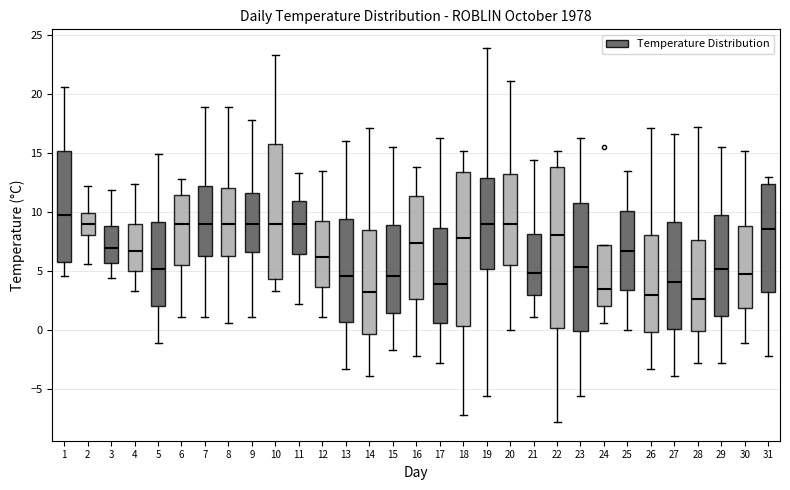

Reading left to right, read every box against the y-axis: the position of its median line, the range the box covers, and the ends of its whiskers. The values are not printed on the chart, so give them approximately, as read against the axis.

1: median 10.0, box 5.5 to 15.0, whiskers 4.5 to 20.5
2: median 9.0, box 8.0 to 10.0, whiskers 5.5 to 12.0
3: median 7.0, box 5.5 to 9.0, whiskers 4.5 to 12.0
4: median 6.5, box 5.0 to 9.0, whiskers 3.5 to 12.5
5: median 5.0, box 2.0 to 9.0, whiskers -1.0 to 15.0
6: median 9.0, box 5.5 to 11.5, whiskers 1.0 to 13.0
7: median 9.0, box 6.5 to 12.0, whiskers 1.0 to 19.0
8: median 9.0, box 6.5 to 12.0, whiskers 0.5 to 19.0
9: median 9.0, box 6.5 to 11.5, whiskers 1.0 to 18.0
10: median 9.0, box 4.5 to 16.0, whiskers 3.5 to 23.5
11: median 9.0, box 6.5 to 11.0, whiskers 2.0 to 13.5
12: median 6.0, box 3.5 to 9.0, whiskers 1.0 to 13.5
13: median 4.5, box 0.5 to 9.5, whiskers -3.5 to 16.0
14: median 3.5, box -0.5 to 8.5, whiskers -4.0 to 17.0
15: median 4.5, box 1.5 to 9.0, whiskers -1.5 to 15.5
16: median 7.5, box 2.5 to 11.5, whiskers -2.0 to 14.0
17: median 4.0, box 0.5 to 8.5, whiskers -3.0 to 16.5
18: median 8.0, box 0.5 to 13.5, whiskers -7.0 to 15.0
19: median 9.0, box 5.0 to 13.0, whiskers -5.5 to 24.0
20: median 9.0, box 5.5 to 13.0, whiskers 0.0 to 21.0
21: median 5.0, box 3.0 to 8.0, whiskers 1.0 to 14.5
22: median 8.0, box 0.0 to 14.0, whiskers -8.0 to 15.0
23: median 5.5, box 0.0 to 11.0, whiskers -5.5 to 16.5
24: median 3.5, box 2.0 to 7.0, whiskers 0.5 to 7.0
25: median 6.5, box 3.5 to 10.0, whiskers 0.0 to 13.5
26: median 3.0, box 0.0 to 8.0, whiskers -3.5 to 17.0
27: median 4.0, box 0.0 to 9.0, whiskers -4.0 to 16.5
28: median 2.5, box 0.0 to 7.5, whiskers -3.0 to 17.0
29: median 5.0, box 1.0 to 9.5, whiskers -3.0 to 15.5
30: median 5.0, box 2.0 to 9.0, whiskers -1.0 to 15.0
31: median 8.5, box 3.0 to 12.5, whiskers -2.0 to 13.0